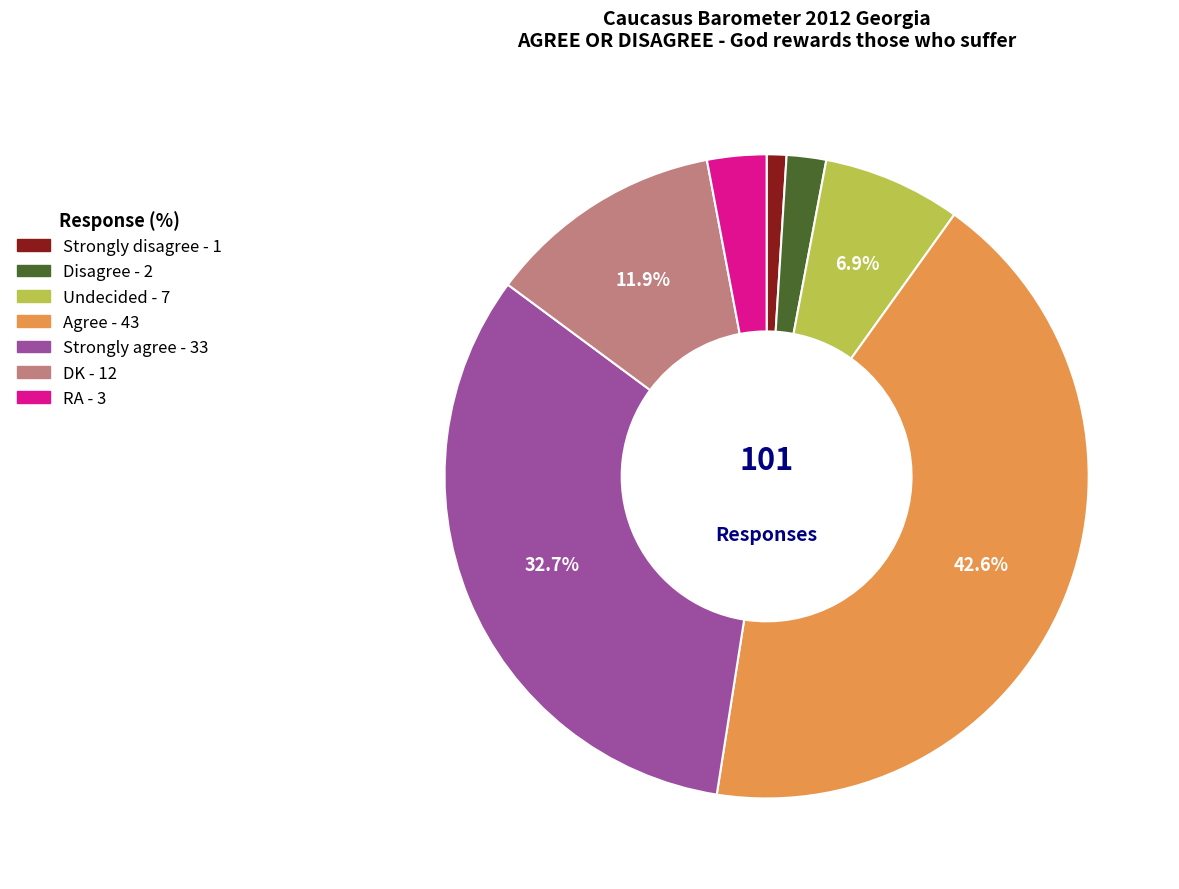

What is the largest slice in the pie chart?

Agree